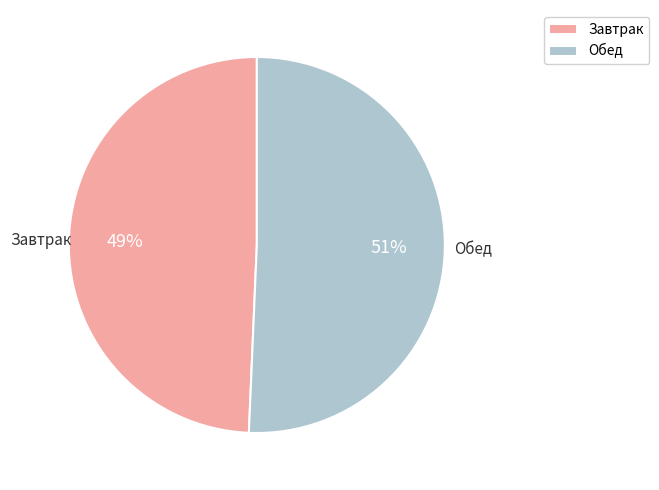

The Обед slice represents 51% of the pie. True or false?

True